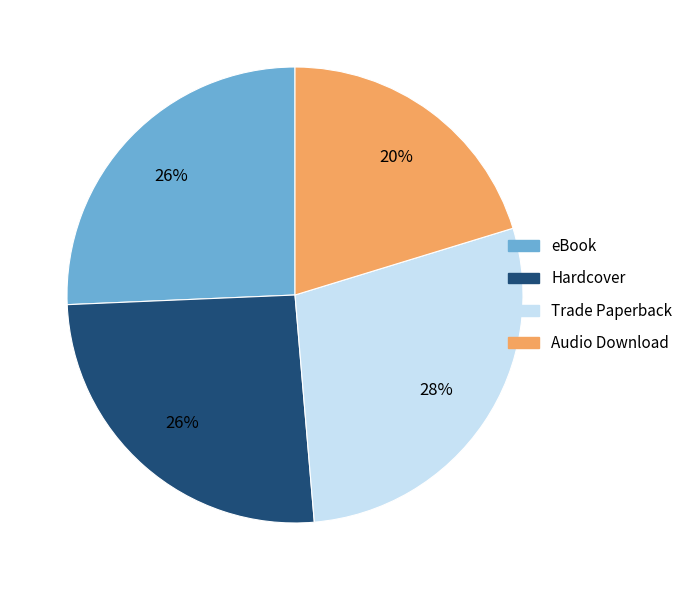

Is it true that eBook is 38% of the pie?

False